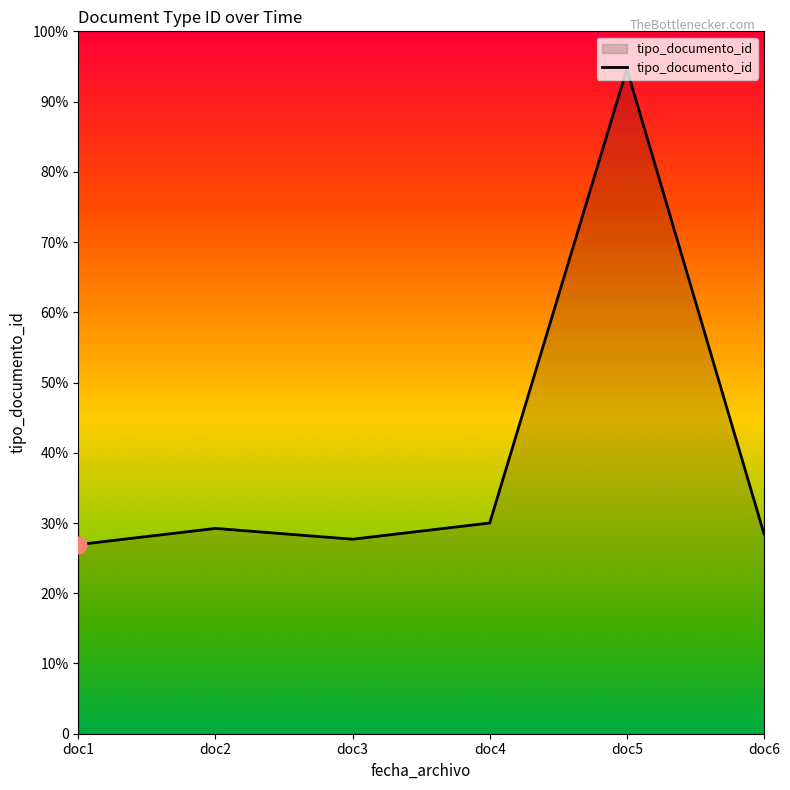

List the labels in order of value, largest first.

doc5, doc4, doc2, doc6, doc3, doc1